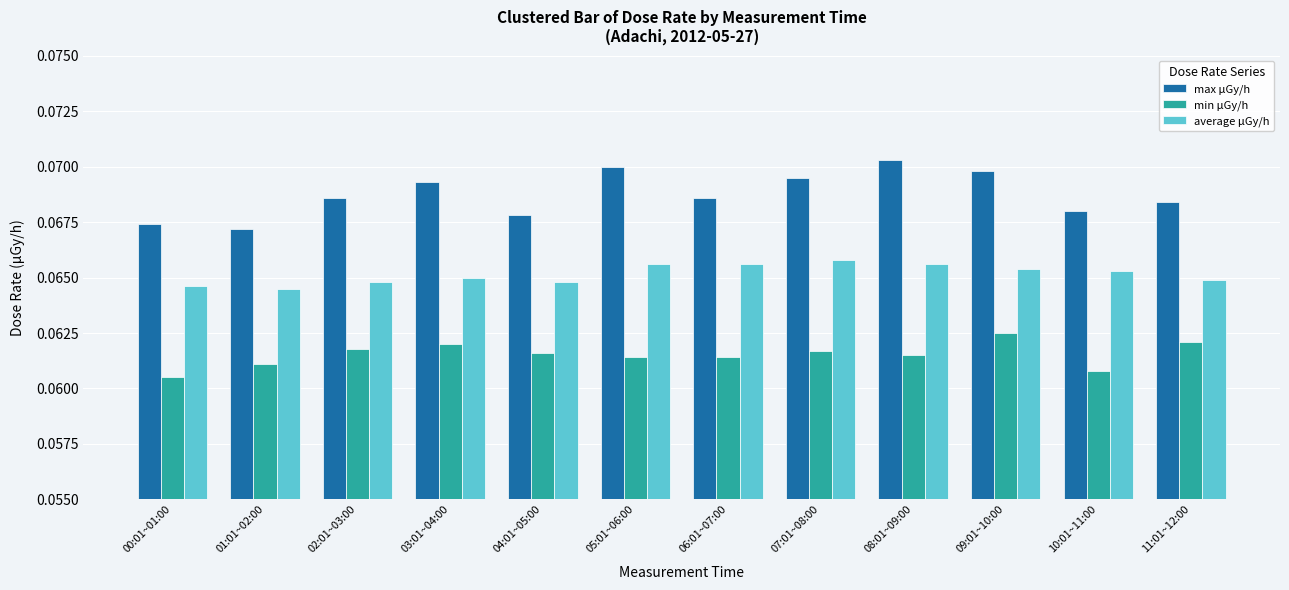

The value of min μGy/h at 02:01~03:00 is 0.0. True or false?

False